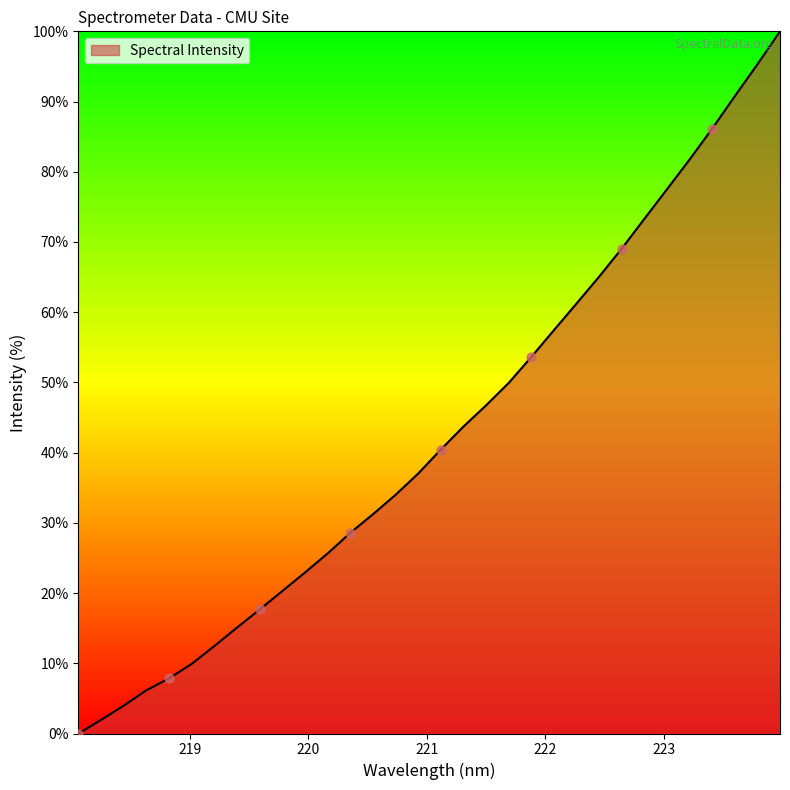

What is the maximum value shown in the chart?

100.0